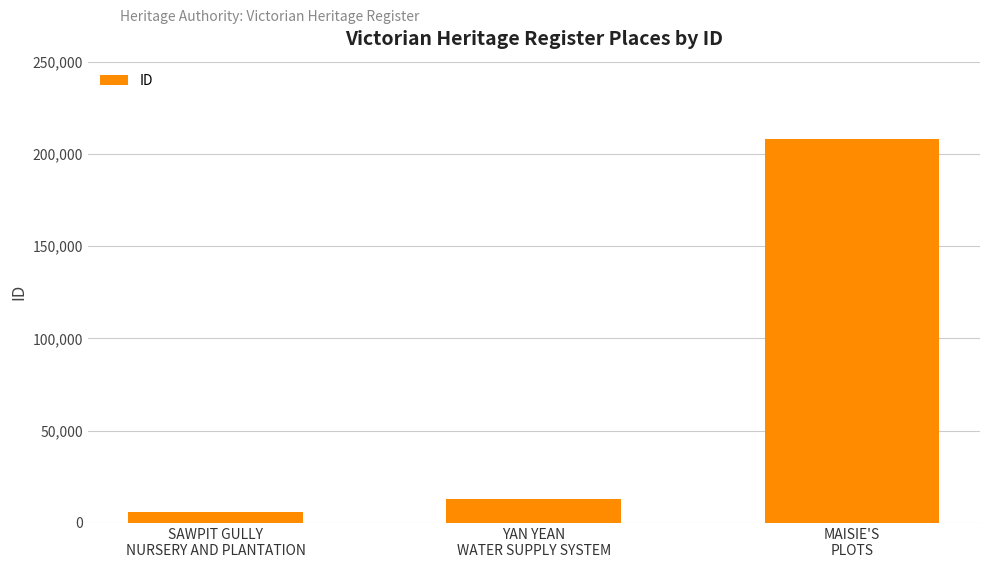

Reading left to right, list all the values displayed in this chart.

6069	13088	208374